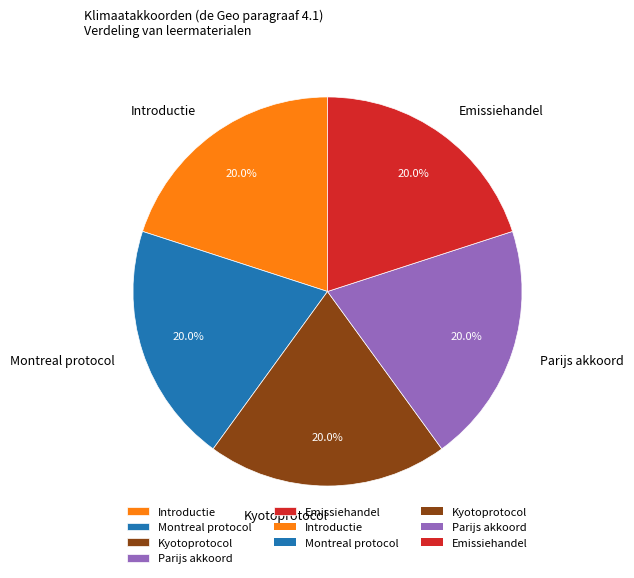

Is there a majority slice in this chart?

No